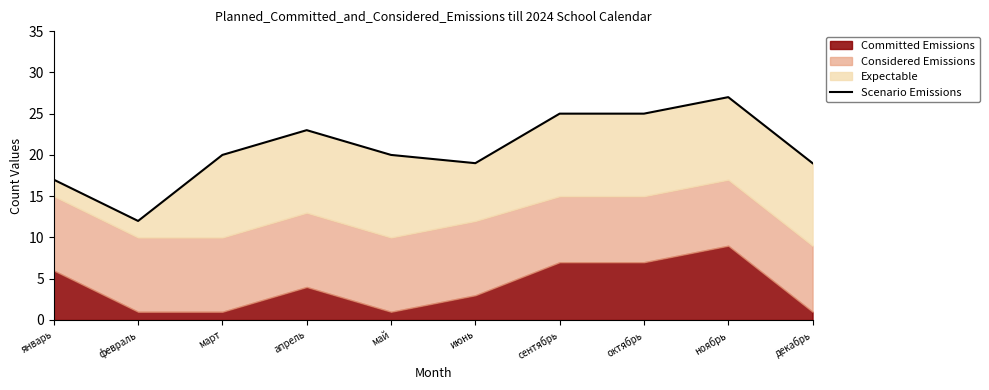

True or false: the data shows 20 at май.

True